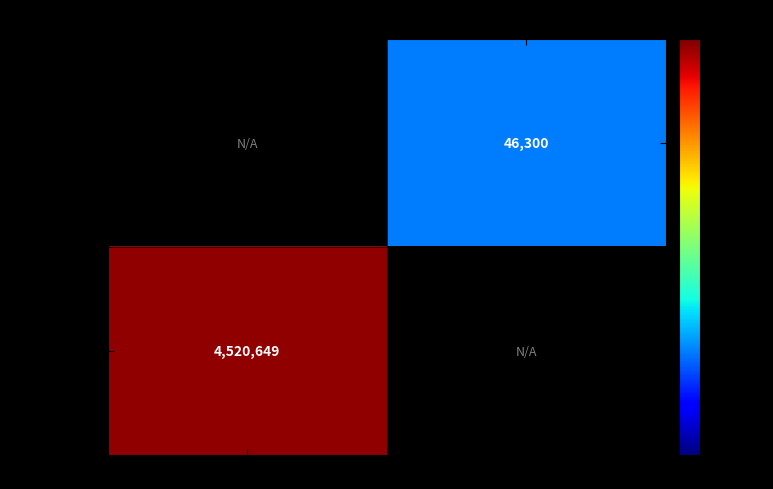

The value of Apple XXI GO: Sagar ekoizp. at 2017 is 6143976.8. True or false?

False